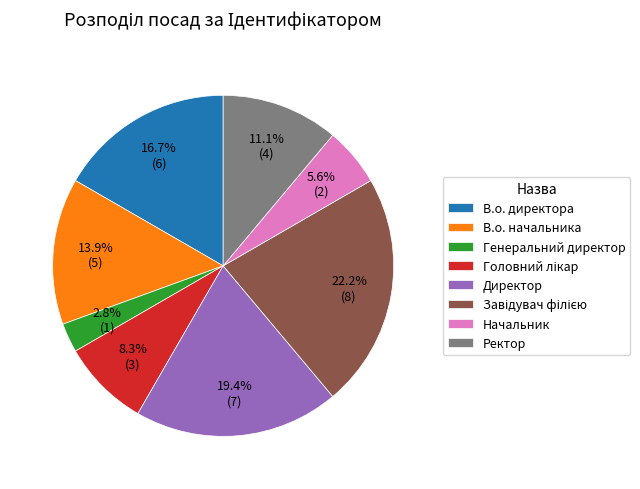

Between Ректор and В.о. начальника, which is larger?

В.о. начальника